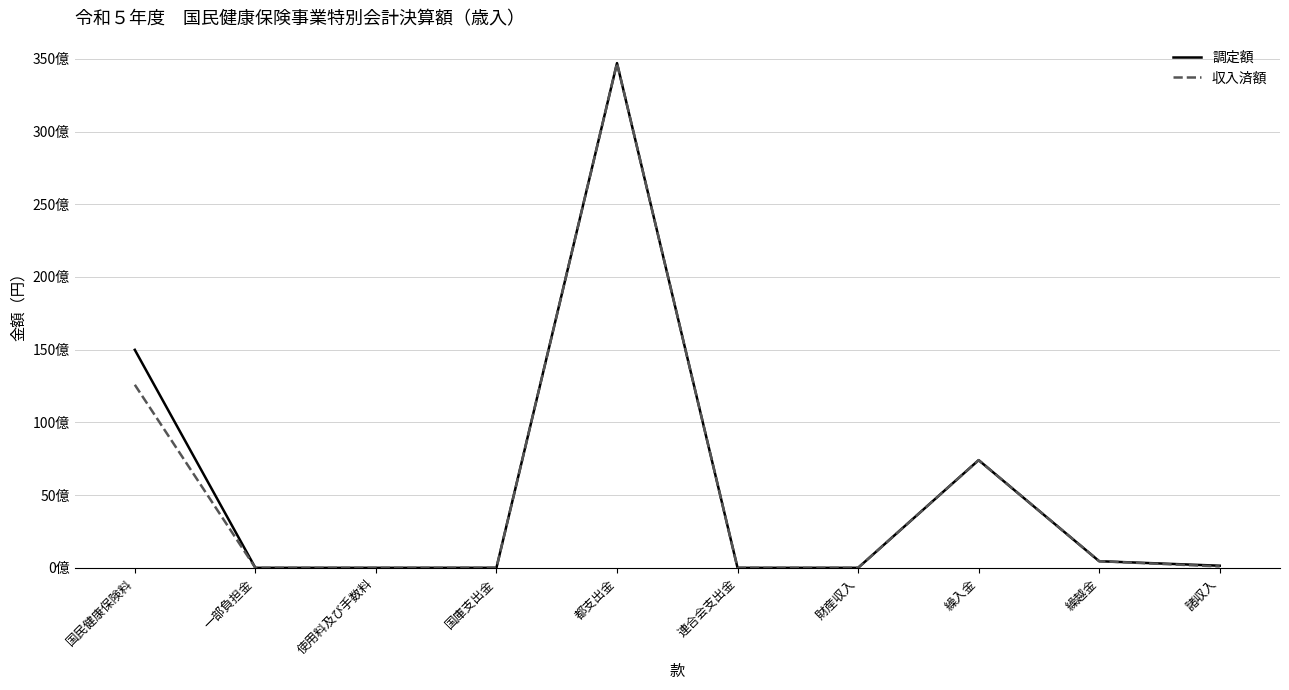

Is this an area chart (filled region under the line)?

No